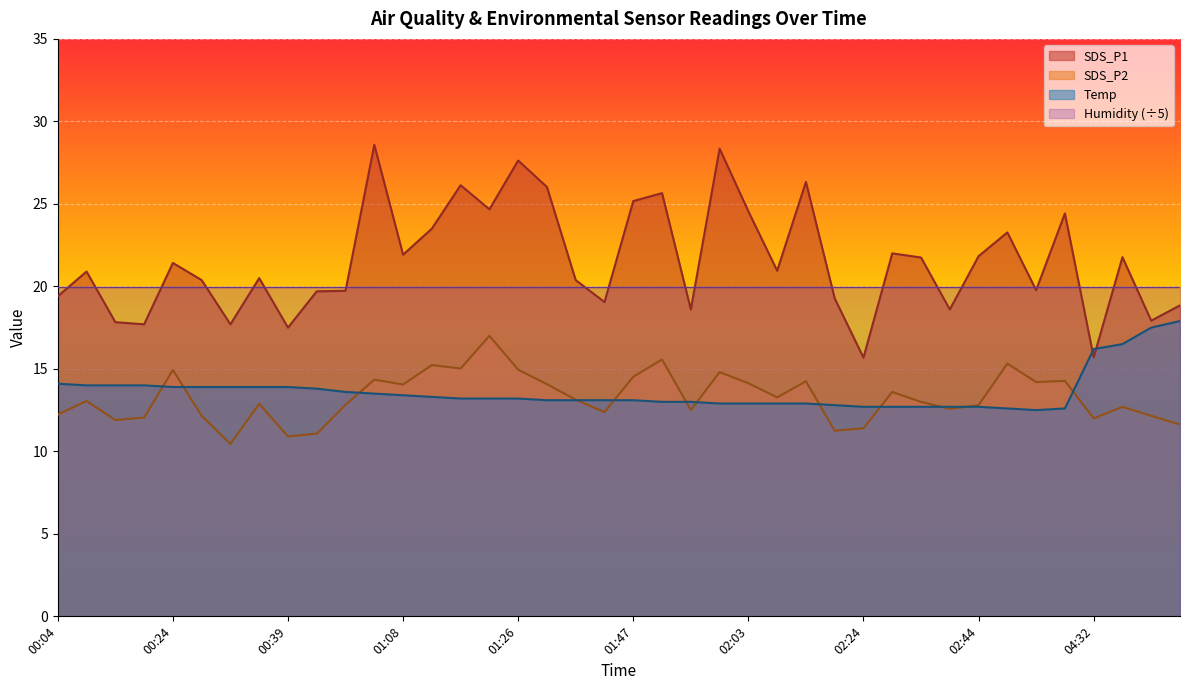

At how many categories does at least one series exceed 16?

40